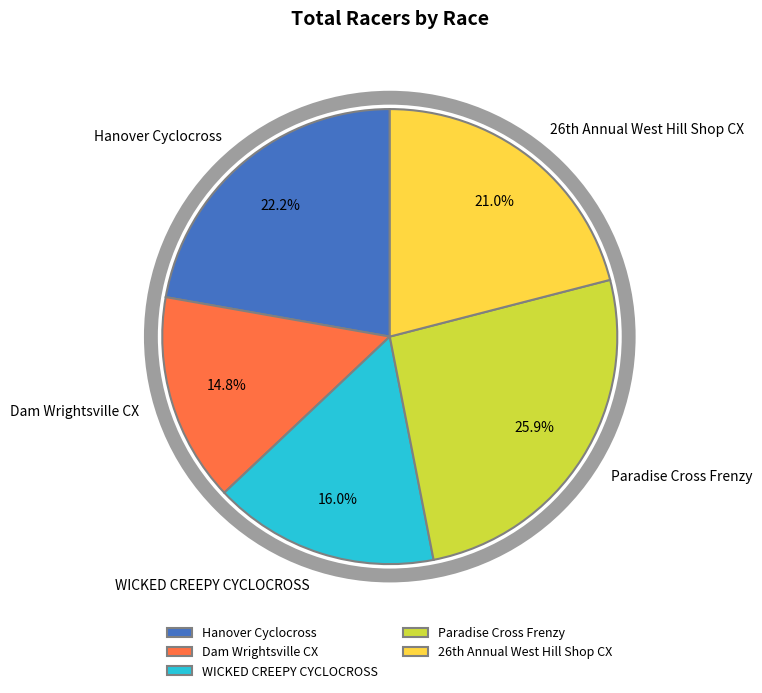

What percentage is NOT represented by Dam Wrightsville CX?

85.2%